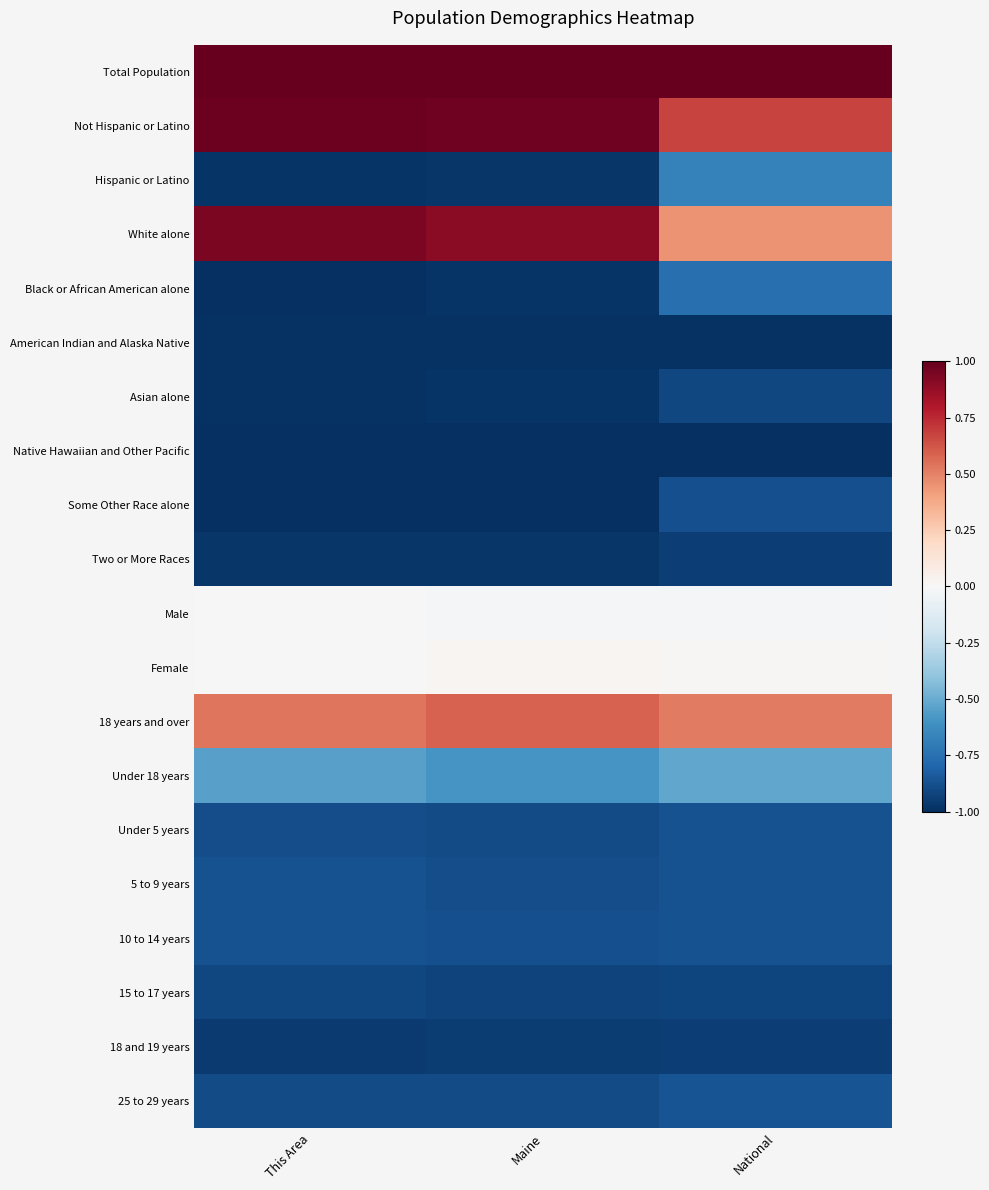

Reading left to right, what are all the values shown in this chart?

Total Population: This Area=1.0	Maine=1.0	National=1.0
Not Hispanic or Latino: This Area=1.0	Maine=1.0	National=0.7
Hispanic or Latino: This Area=-1.0	Maine=-1.0	National=-0.7
White alone: This Area=0.9	Maine=0.9	National=0.4
Black or African American alone: This Area=-1.0	Maine=-1.0	National=-0.8
American Indian and Alaska Native: This Area=-1.0	Maine=-1.0	National=-1.0
Asian alone: This Area=-1.0	Maine=-1.0	National=-0.9
Native Hawaiian and Other Pacific: This Area=-1.0	Maine=-1.0	National=-1.0
Some Other Race alone: This Area=-1.0	Maine=-1.0	National=-0.9
Two or More Races: This Area=-1.0	Maine=-1.0	National=-0.9
Male: This Area=-0.0	Maine=-0.0	National=-0.0
Female: This Area=0.0	Maine=0.0	National=0.0
18 years and over: This Area=0.5	Maine=0.6	National=0.5
Under 18 years: This Area=-0.5	Maine=-0.6	National=-0.5
Under 5 years: This Area=-0.9	Maine=-0.9	National=-0.9
5 to 9 years: This Area=-0.9	Maine=-0.9	National=-0.9
10 to 14 years: This Area=-0.9	Maine=-0.9	National=-0.9
15 to 17 years: This Area=-0.9	Maine=-0.9	National=-0.9
18 and 19 years: This Area=-1.0	Maine=-0.9	National=-0.9
25 to 29 years: This Area=-0.9	Maine=-0.9	National=-0.9